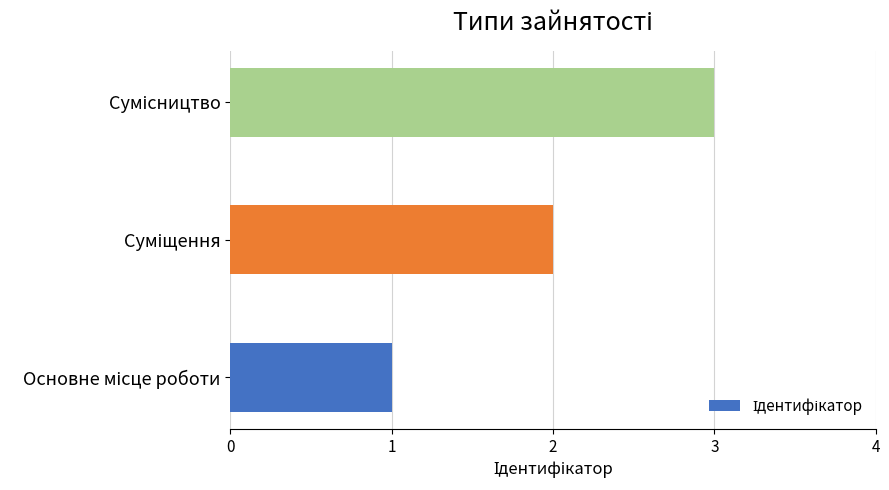

Count the number of categories in the chart.

3